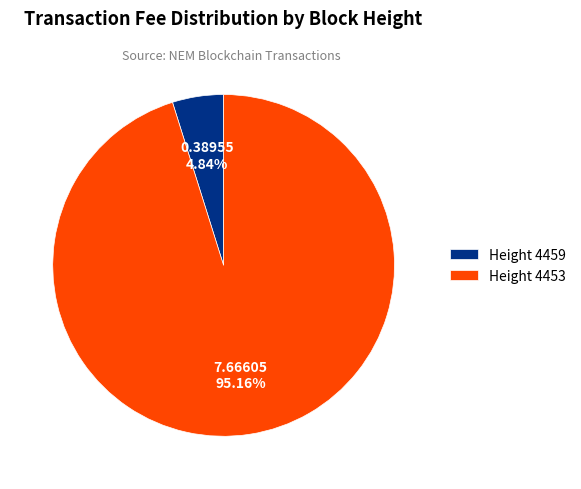

Is the sum of Height 4459 and Height 4453 greater than half?

Yes